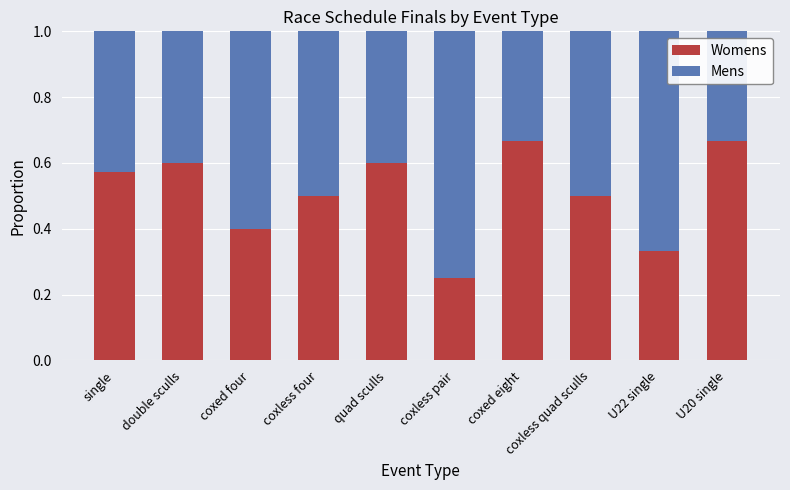

What are all the series names shown in the legend?

Womens, Mens